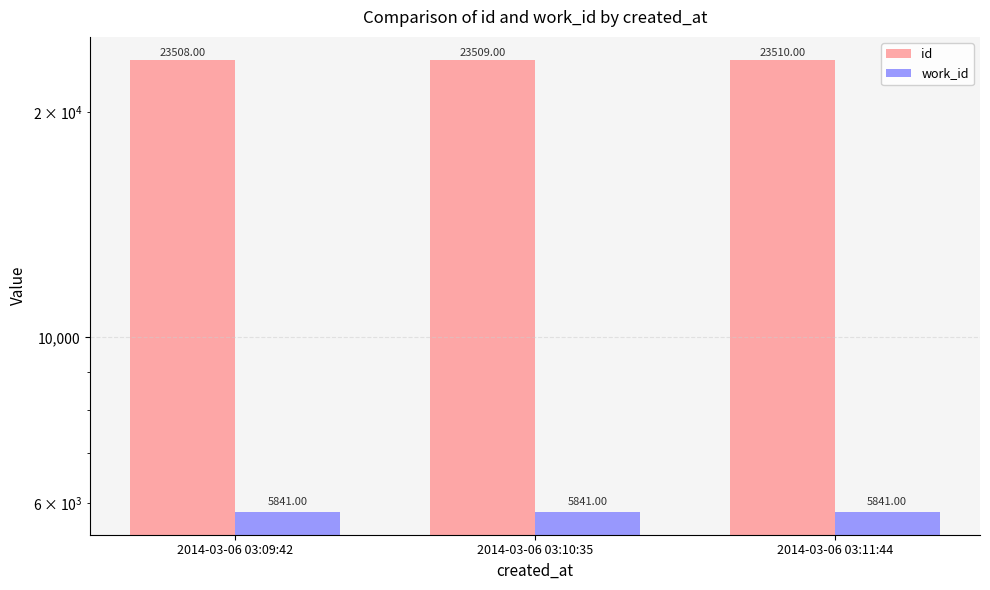

How many groups of bars are there?

3